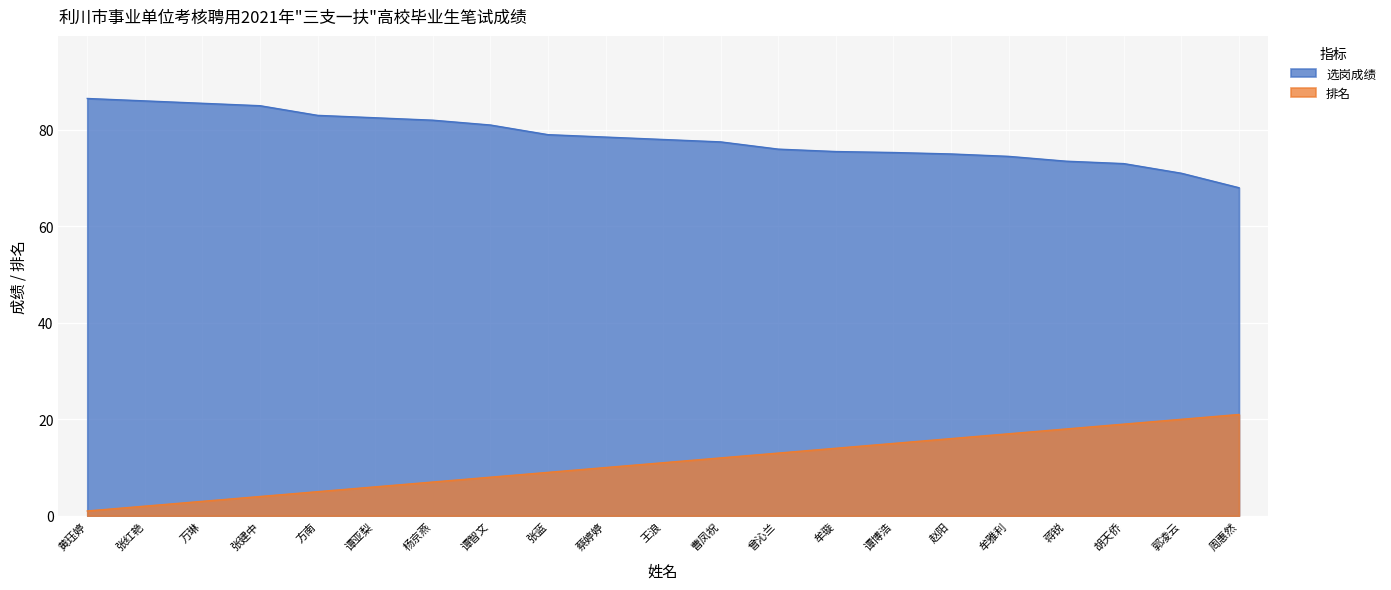

Where does the 排名 series first go above 11?

曹凤祝